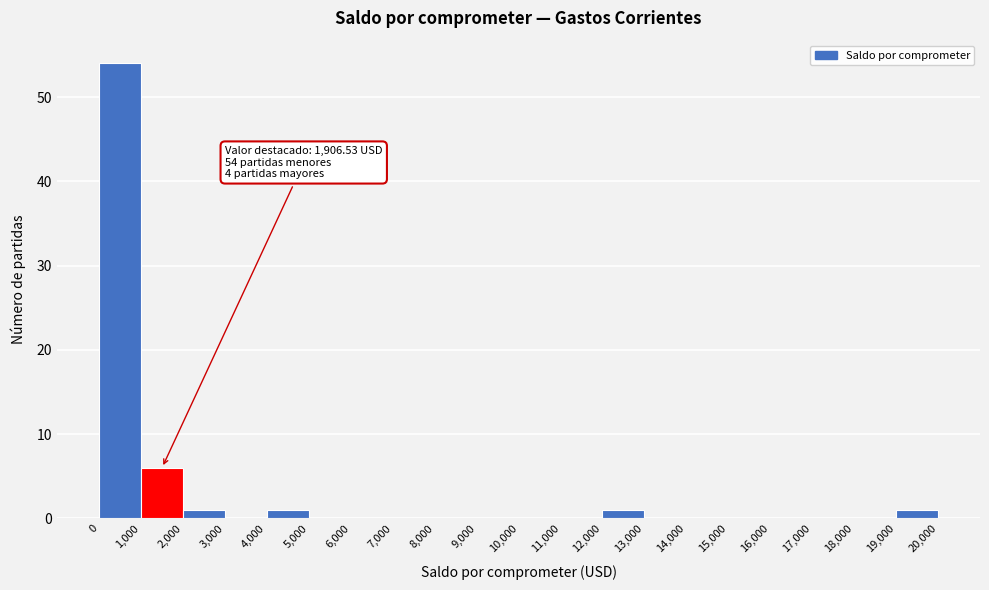

Which range on the x-axis has the tallest bar?

0 to 1,000